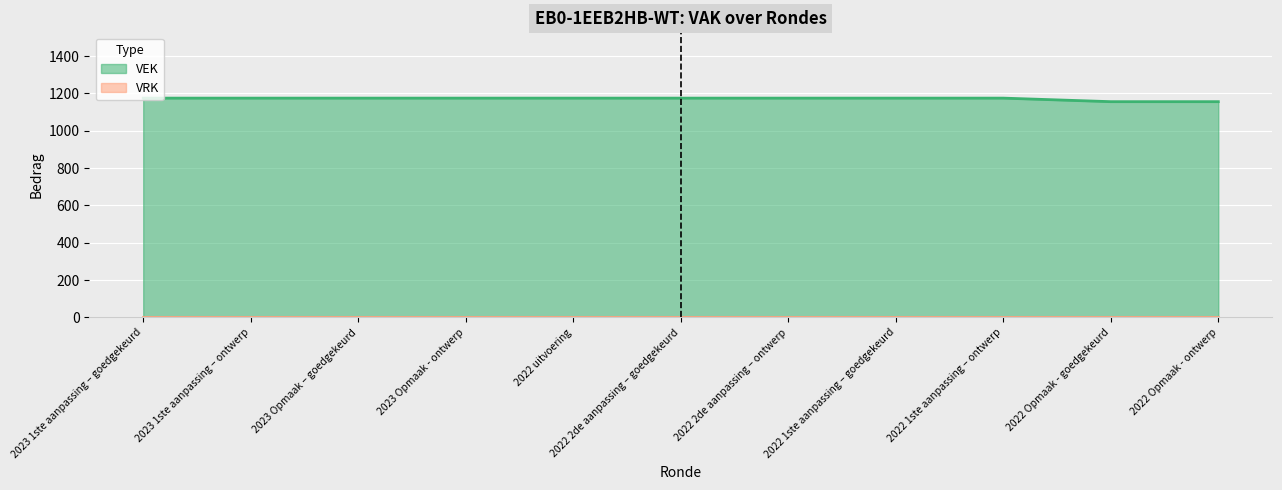

Does the chart display data point markers on the line(s)?

No